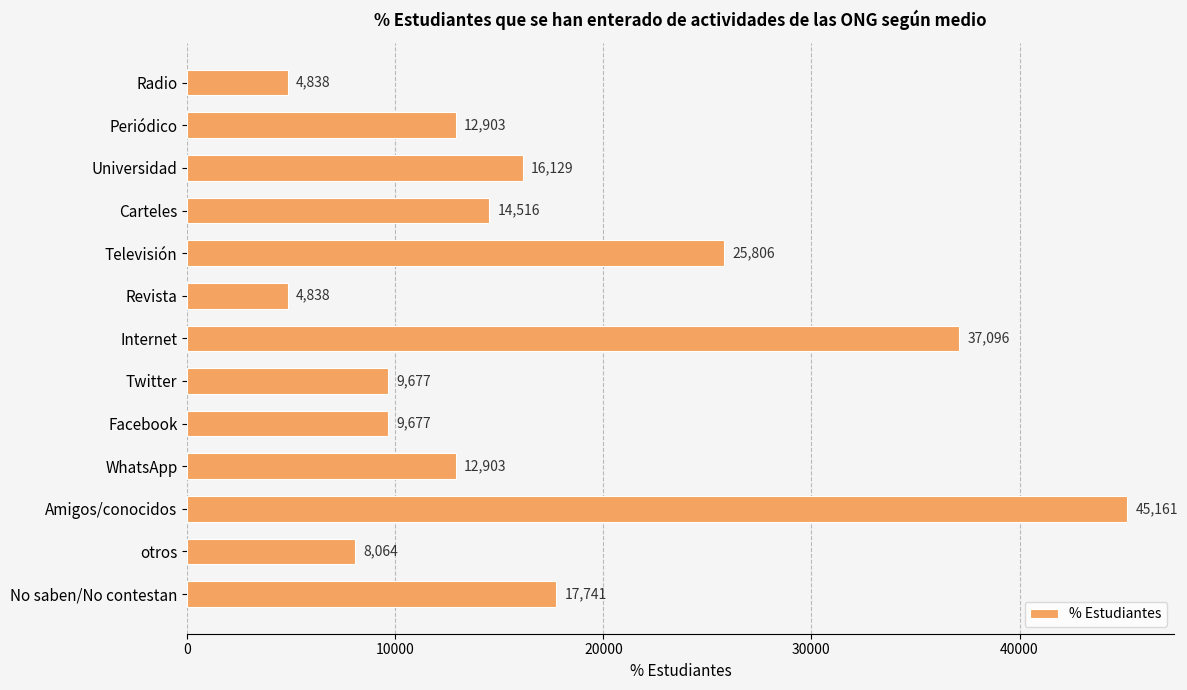

Reading bottom to top, extract all data points from this chart.

No saben/No contestan=17741	otros=8064	Amigos/conocidos=45161	WhatsApp=12903	Facebook=9677	Twitter=9677	Internet=37096	Revista=4838	Televisión=25806	Carteles=14516	Universidad=16129	Periódico=12903	Radio=4838